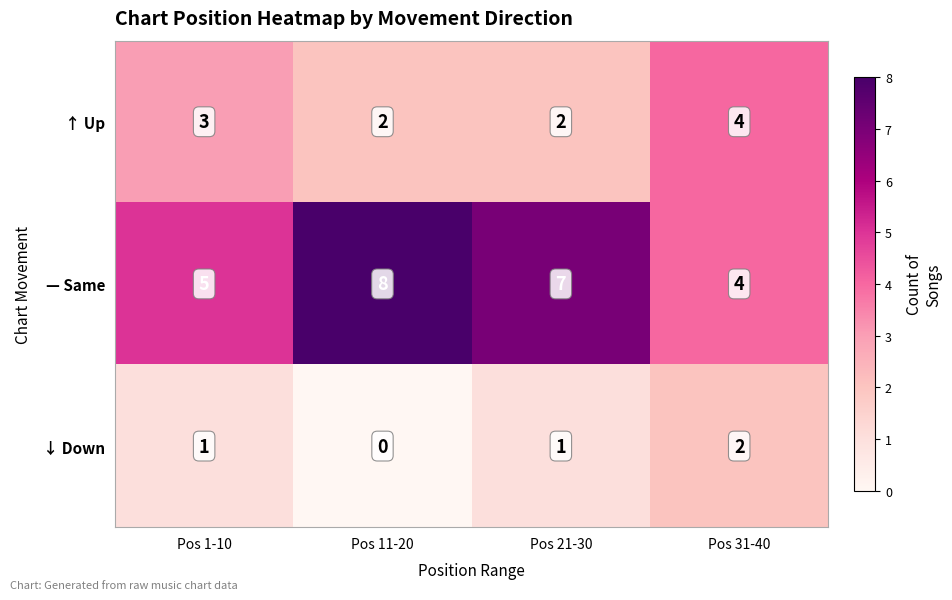

What is the difference between the highest and lowest values at Pos 11-20?

8